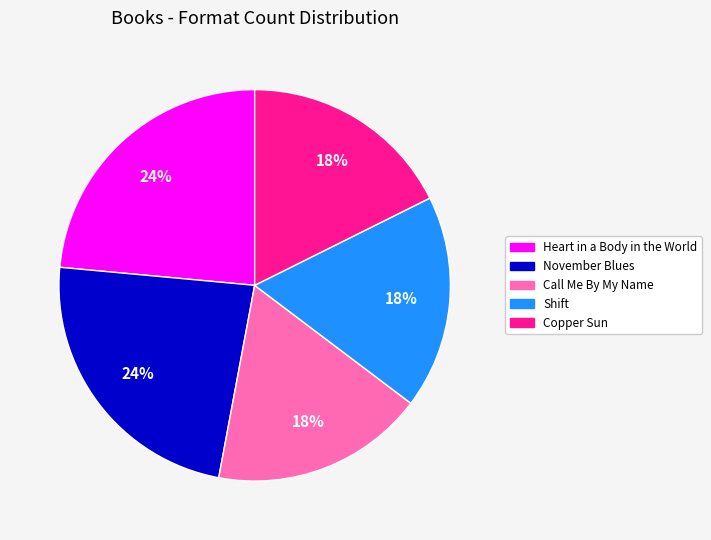

What percentage is the Shift slice, to the nearest percent?

18%